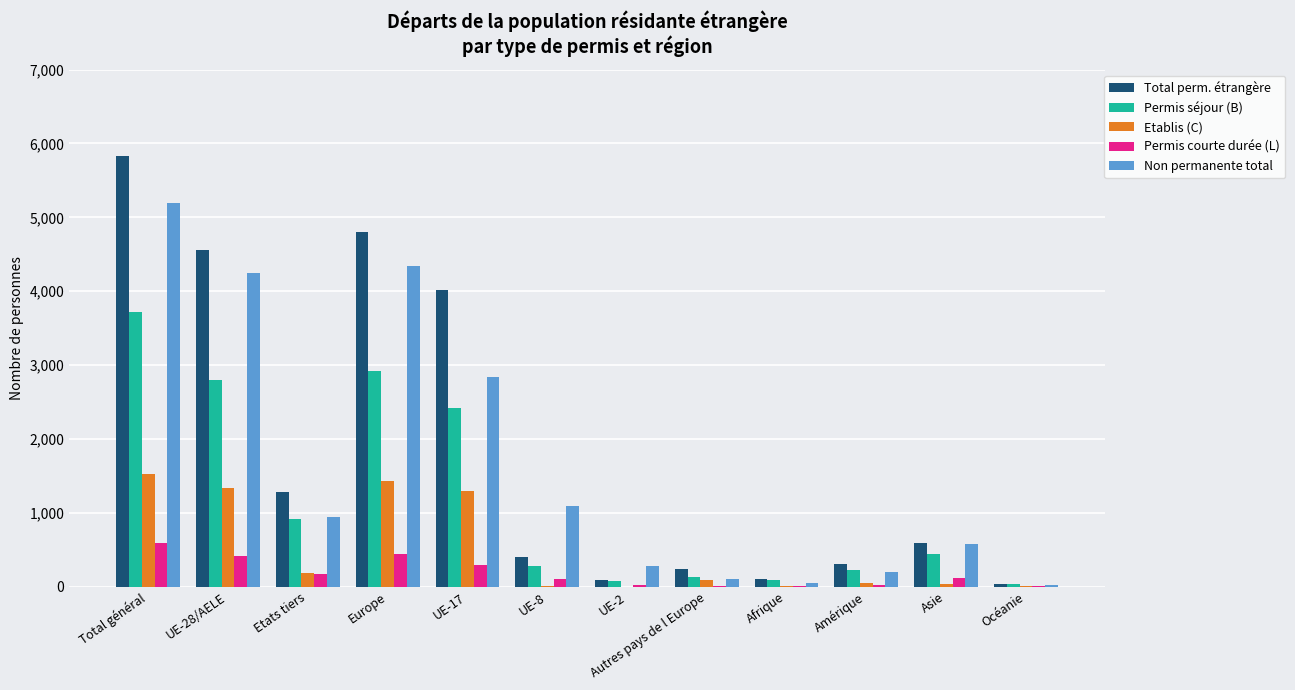

The value of Etablis (C) at UE-28/AELE is 451. True or false?

False